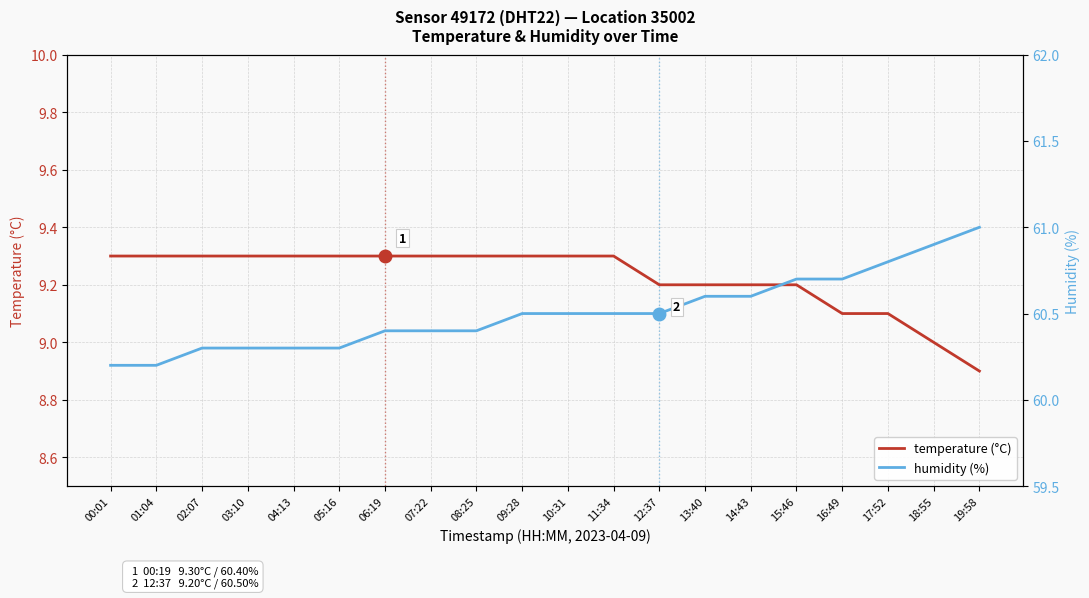

How many data points does each series have?

20